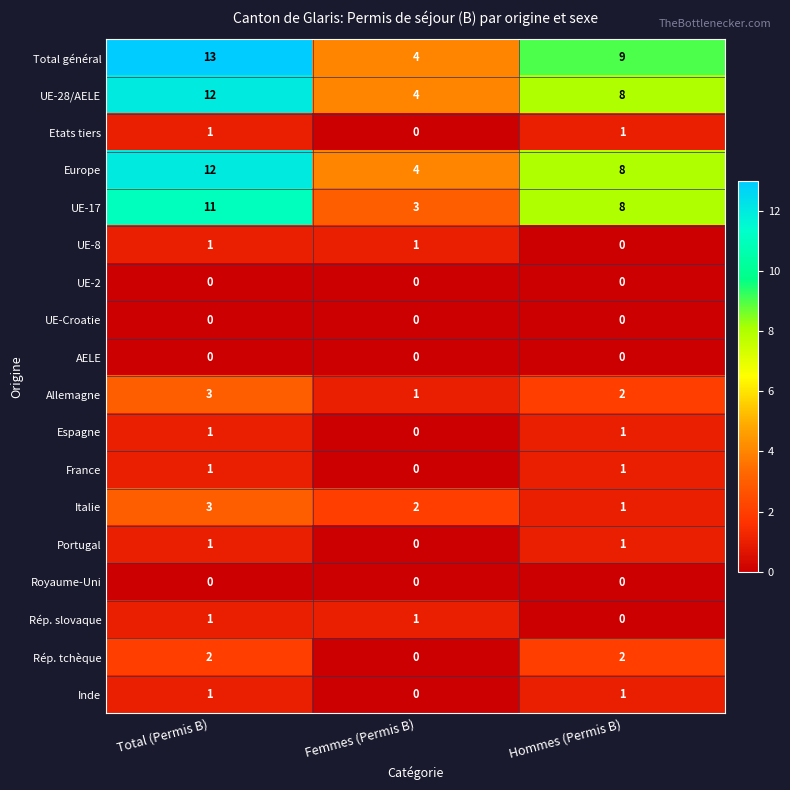

Is the value of UE-Croatie at Femmes (Permis B) greater than the value of UE-17 at Femmes (Permis B)?

No